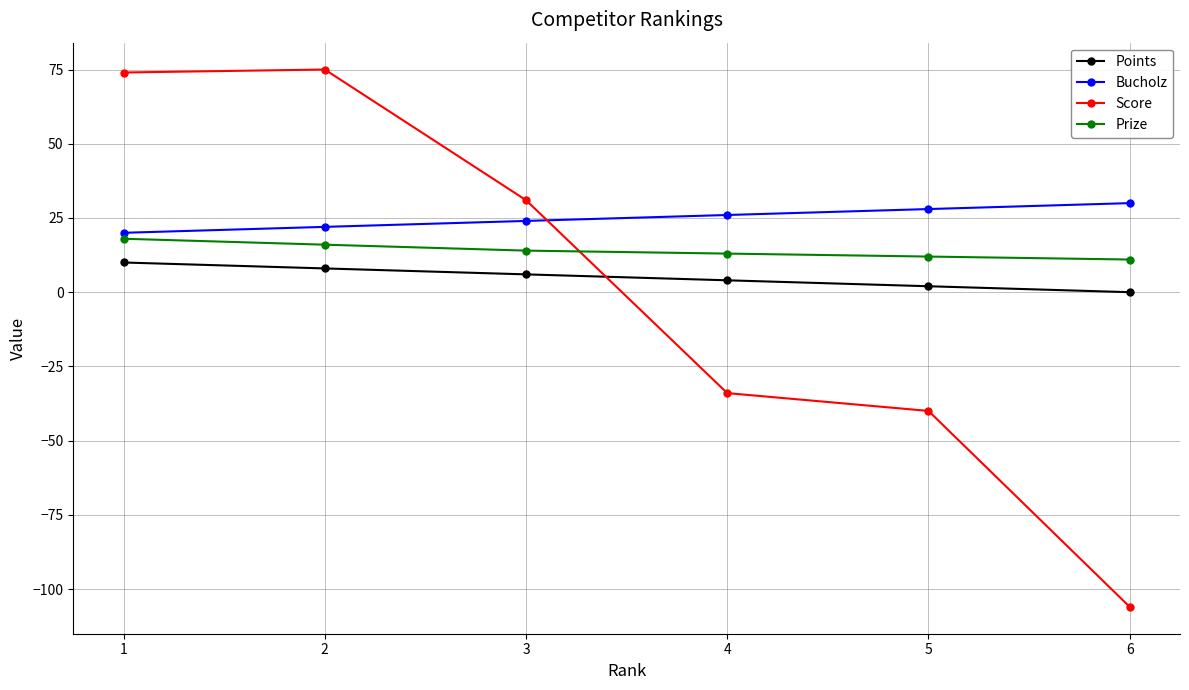

Rank the series by their average value, from lowest to highest.

Score, Points, Prize, Bucholz